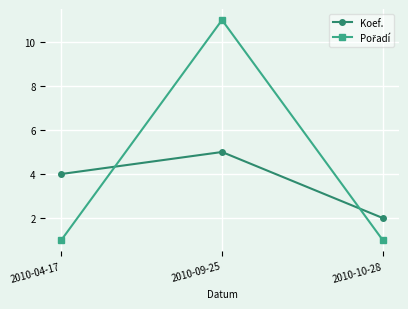

What is the difference between the maximum and minimum values in the Koef. series?

3